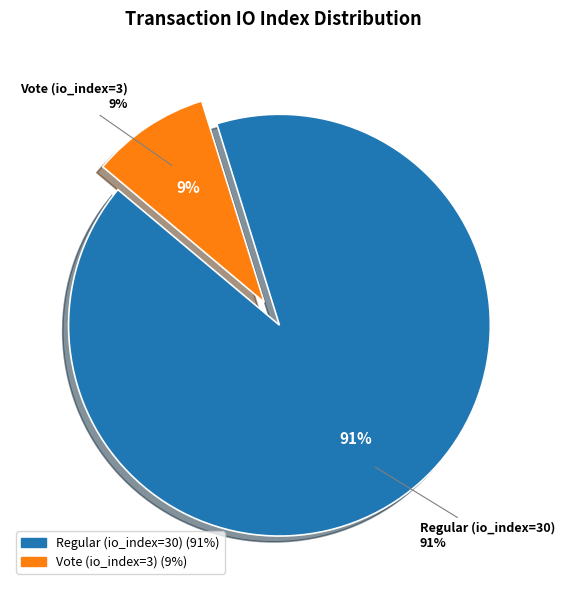

How many segments does this pie chart have?

2